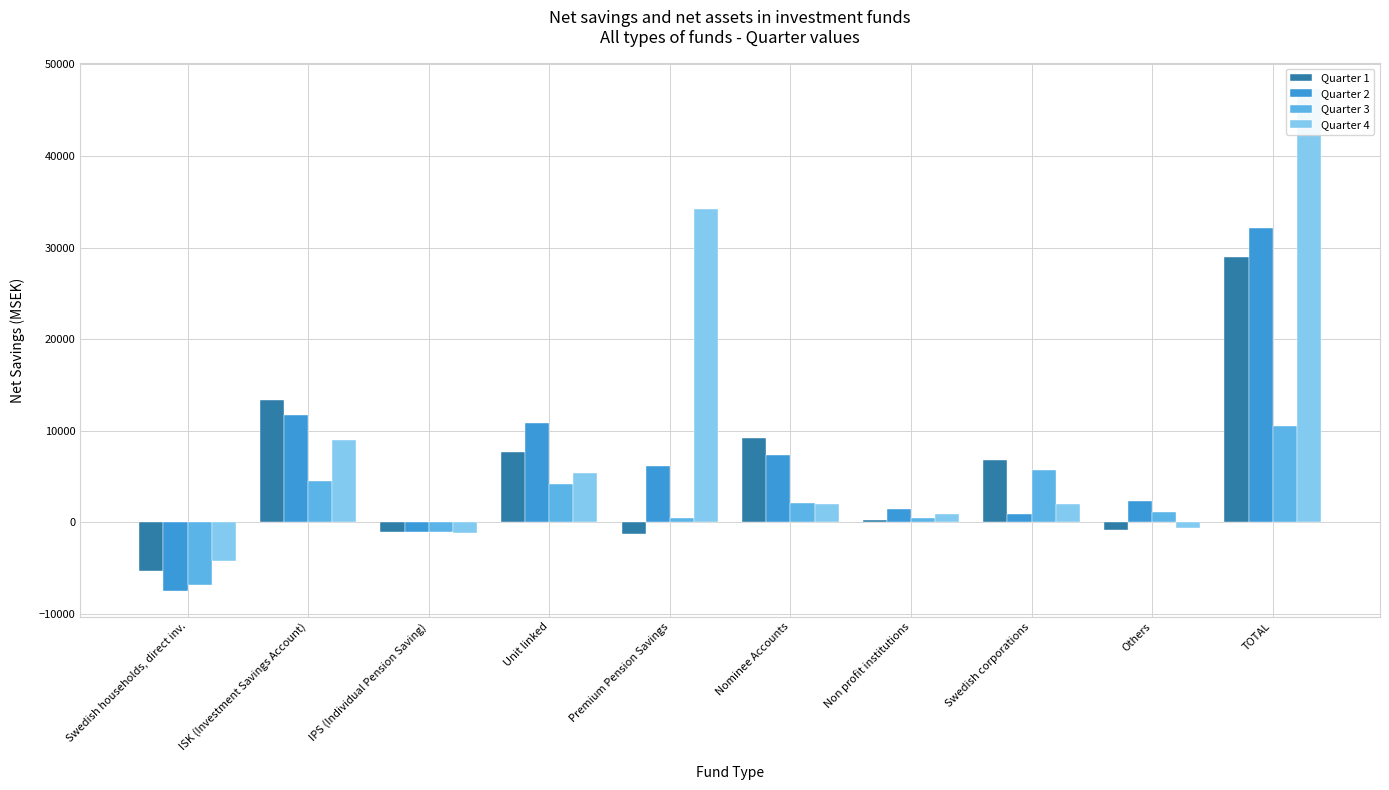

What is the maximum value shown in the chart?

47358.7